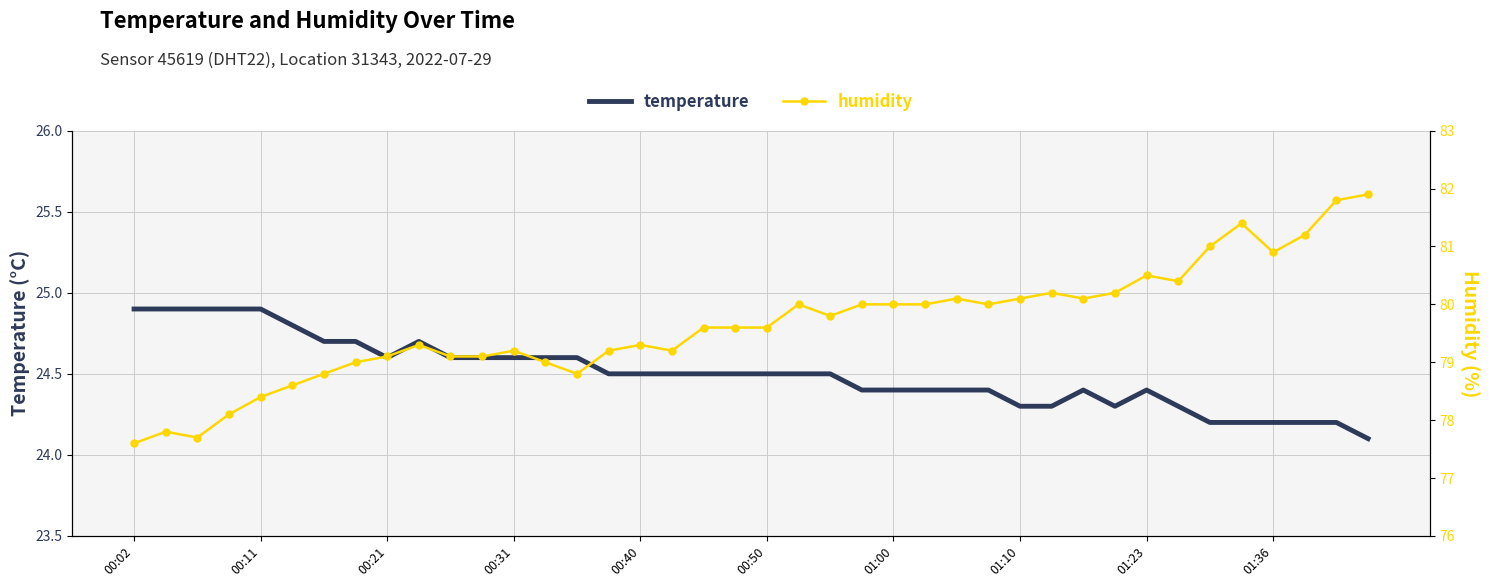

Is the value of humidity at 29 greater than the value of temperature at 19?

Yes